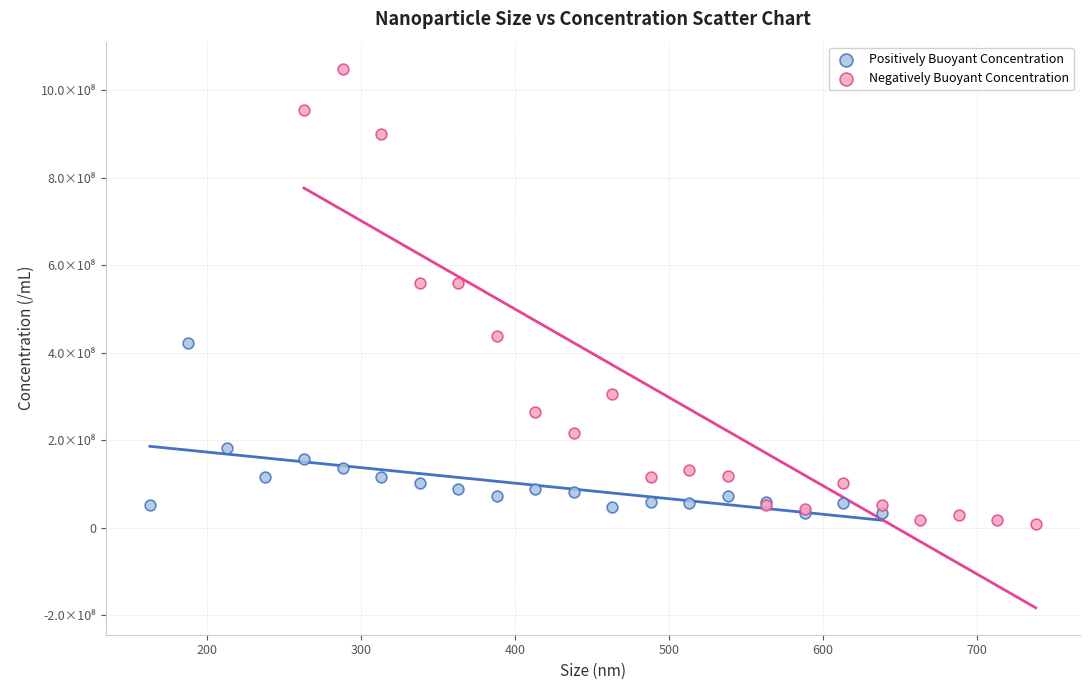

Which series contains the lowest Y value?

Negatively Buoyant Concentration